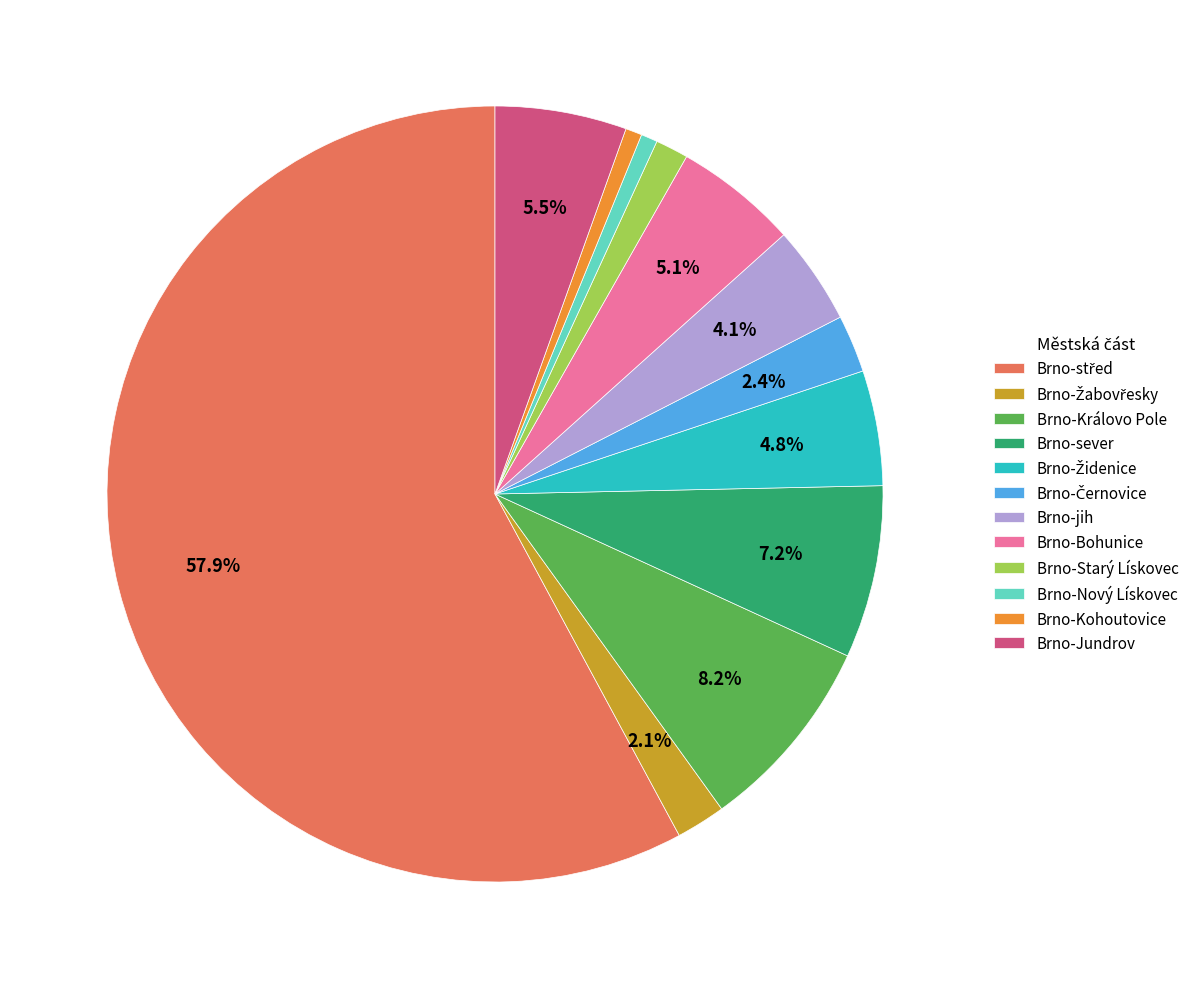

How much of the chart is everything except Brno-Bohunice?

94.9%